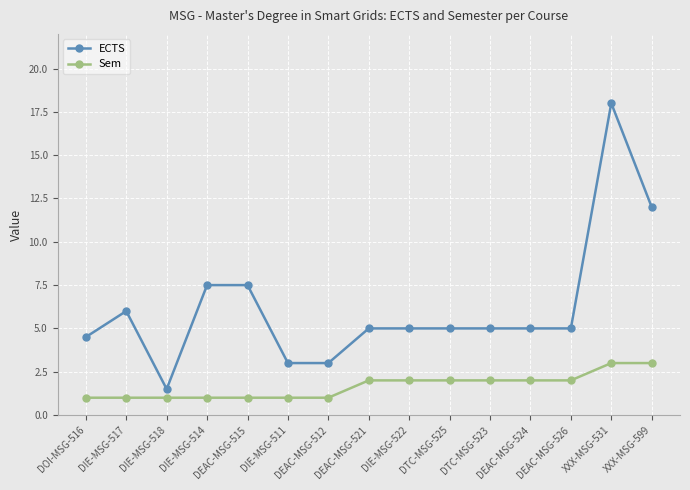

What is the lowest value of the Sem series?

1.0